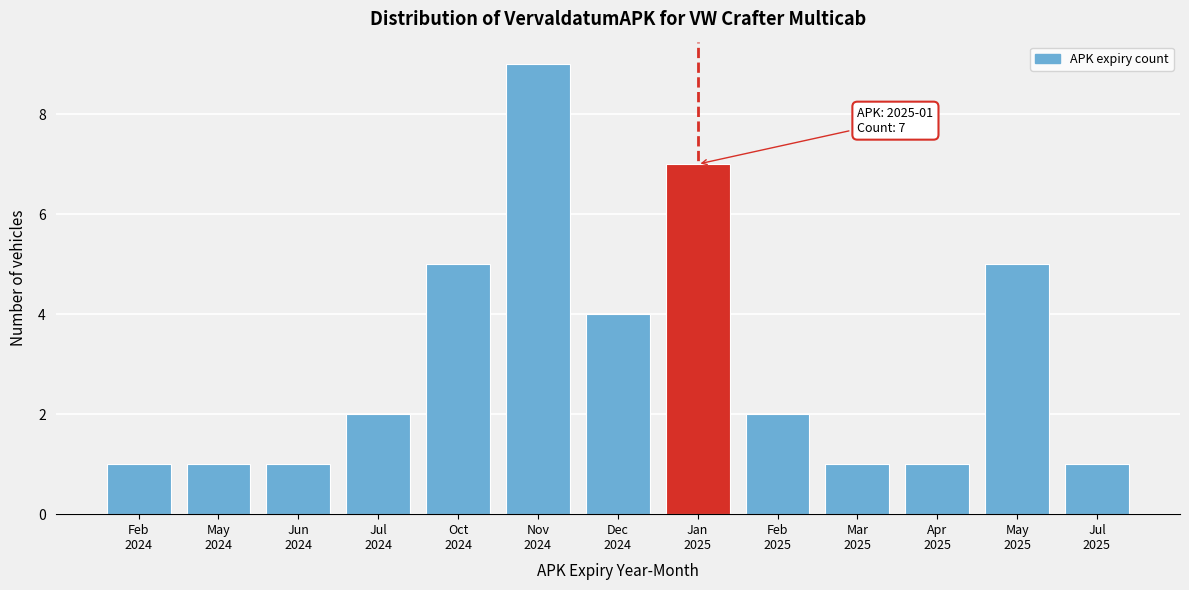

Reading right to left, transcribe all the data shown in this chart.

1	5	1	1	2	7	4	9	5	2	1	1	1